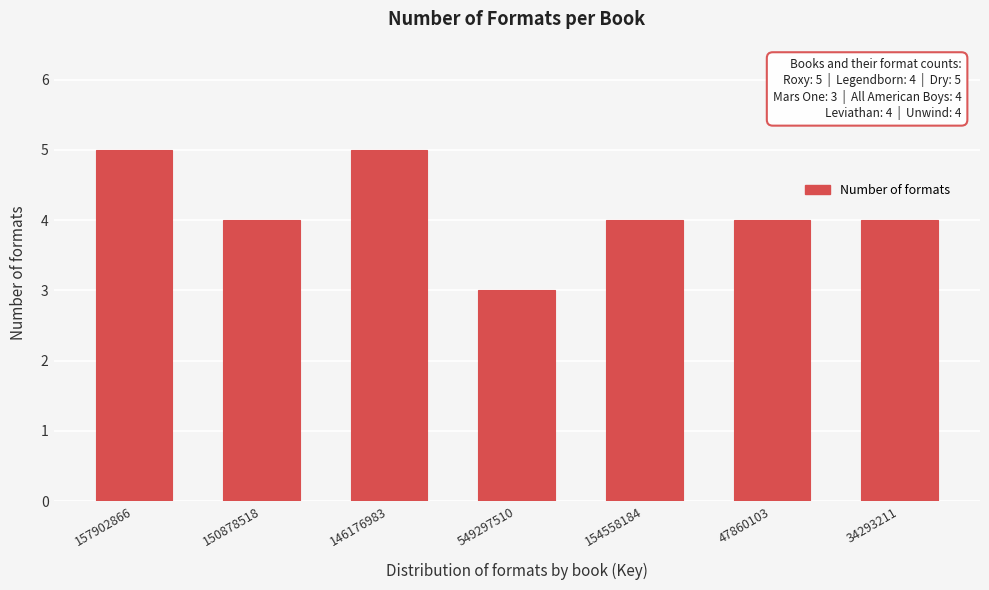

Reading right to left, list all the values displayed in this chart.

34293211=4	47860103=4	154558184=4	549297510=3	146176983=5	150878518=4	157902866=5